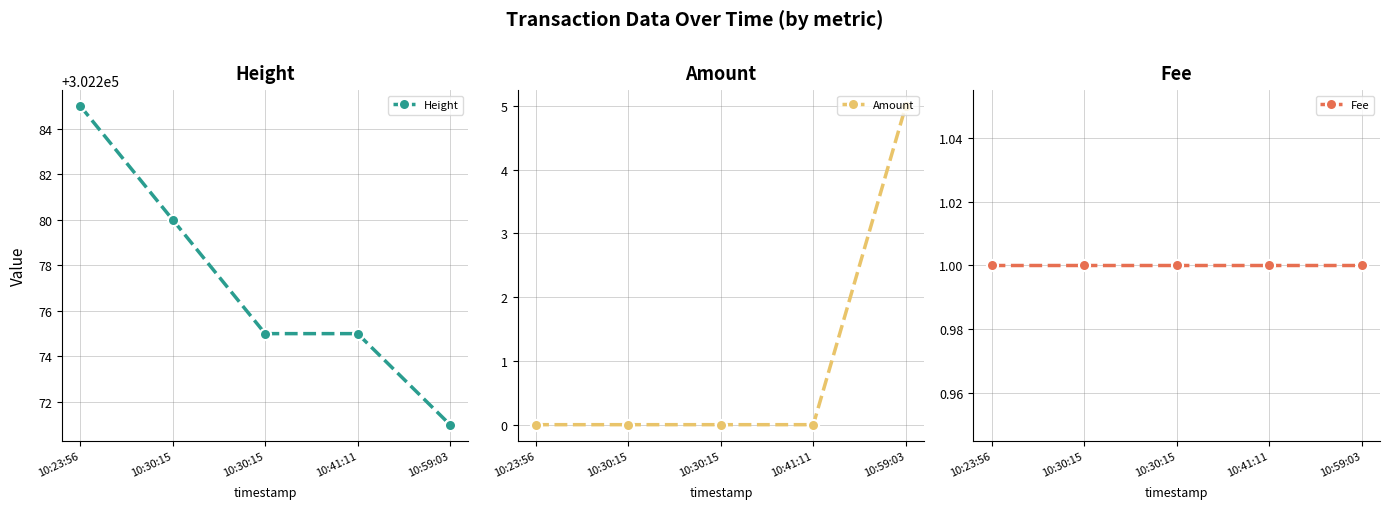

What are all the series names shown in the legend?

Height, Amount, Fee